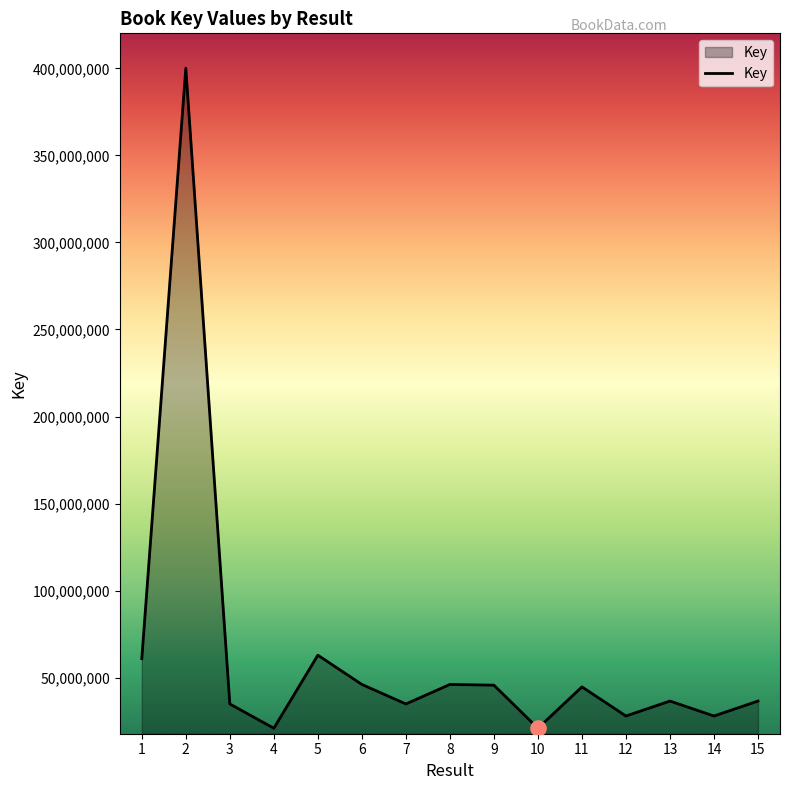

What is the change in value from 8 to 12?

-18128285